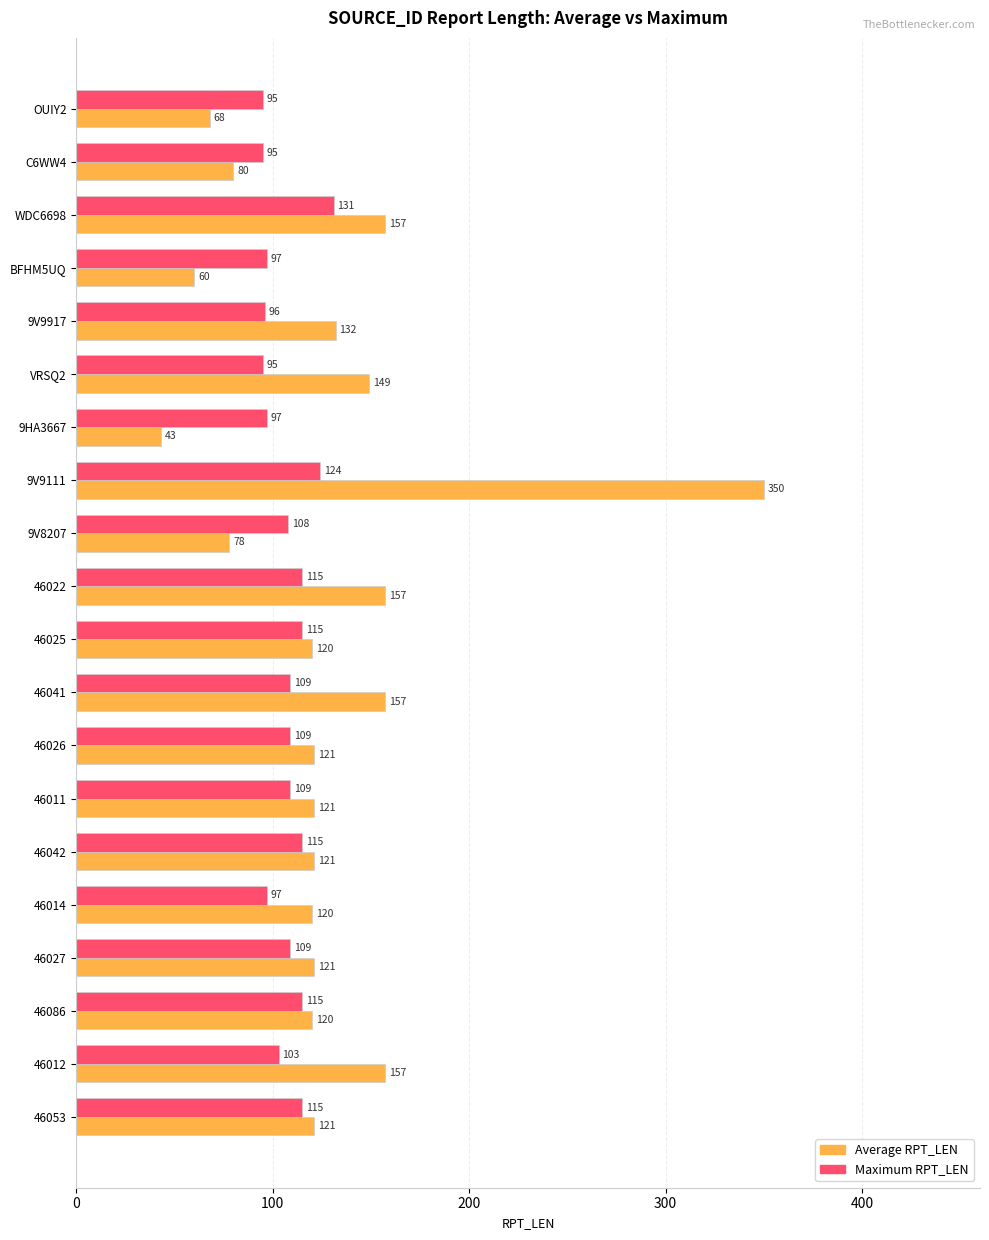

Between 46025 and 46053, which series saw the biggest shift?

Average RPT_LEN